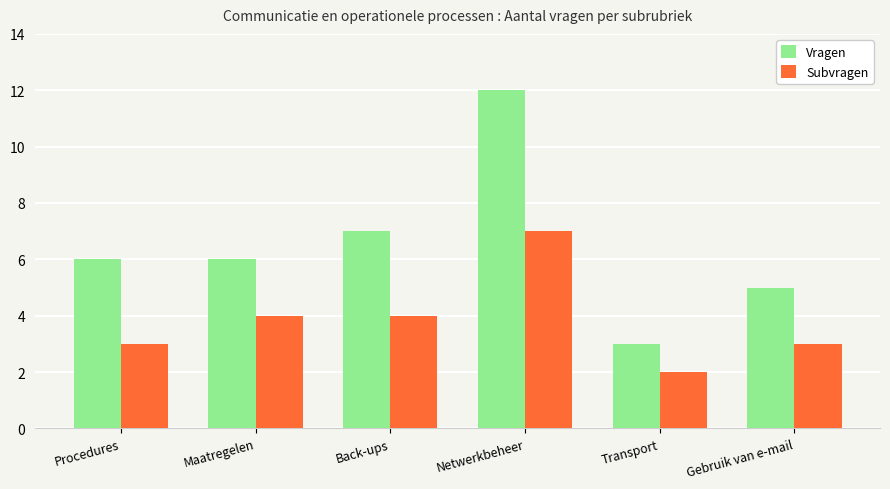

What is the smallest value displayed?

2